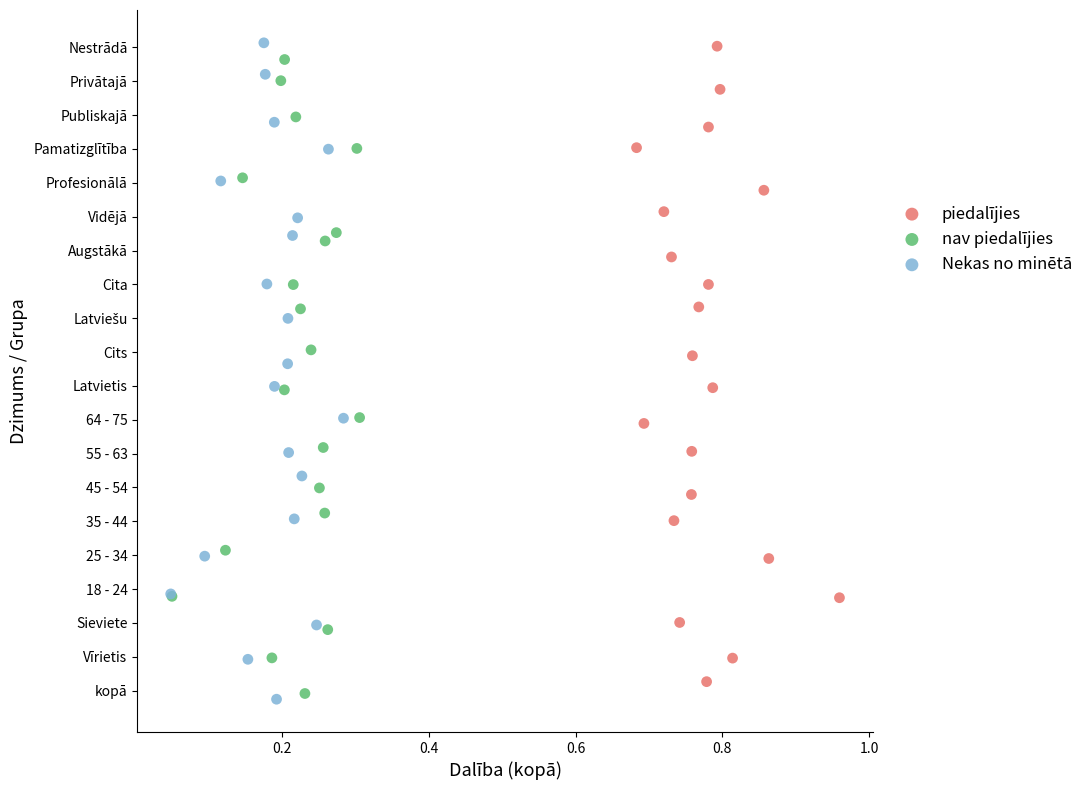

What are all the series names shown in the legend?

piedalījies, nav piedalījies, Nekas no minētā